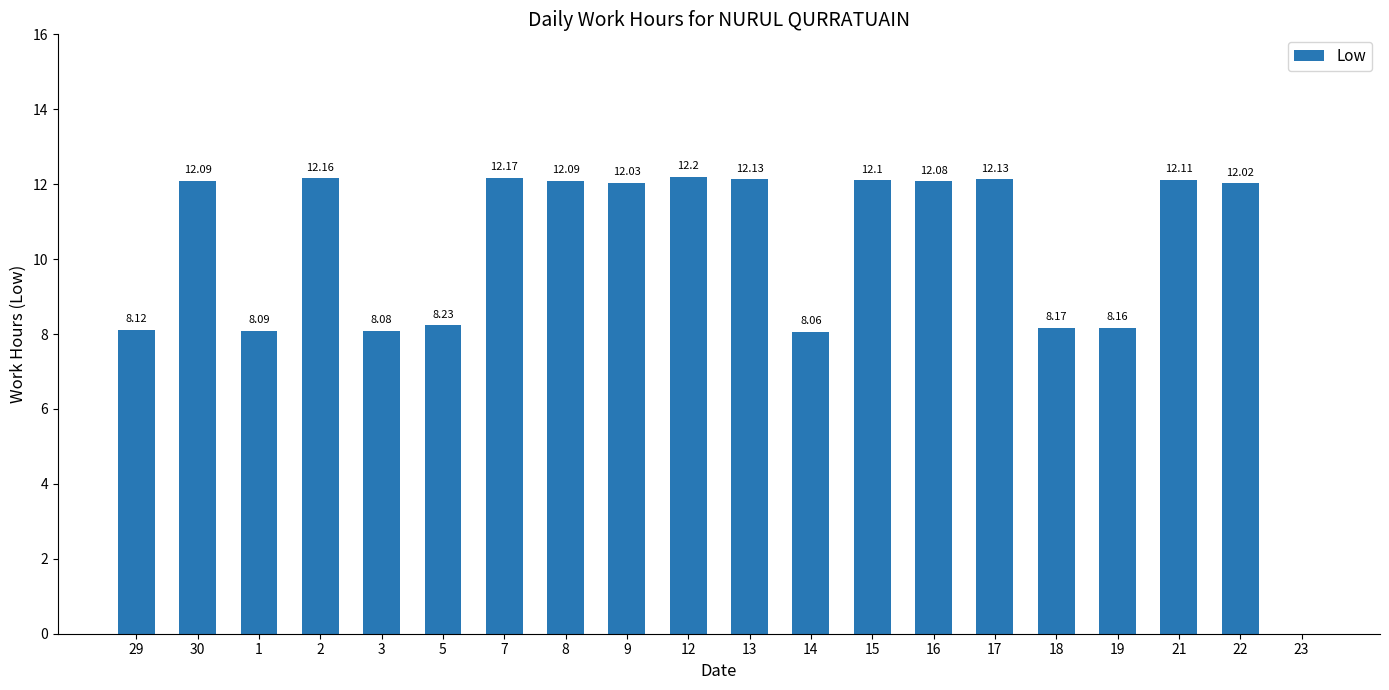

Between 9 and 2, which is larger?

2